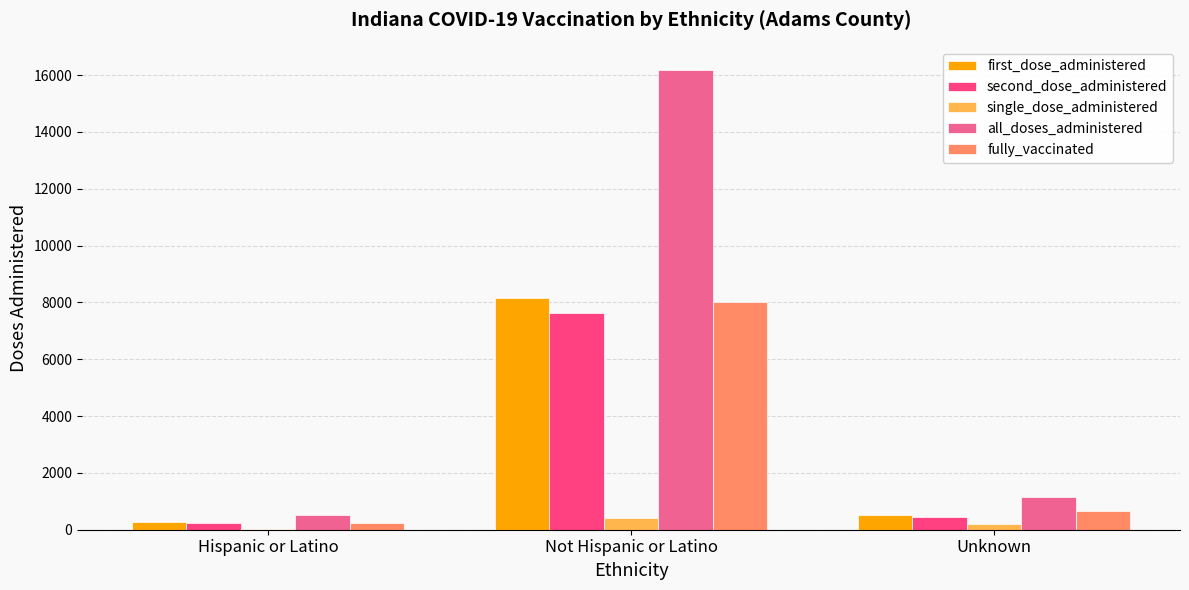

What is the highest value of the single_dose_administered series?

407